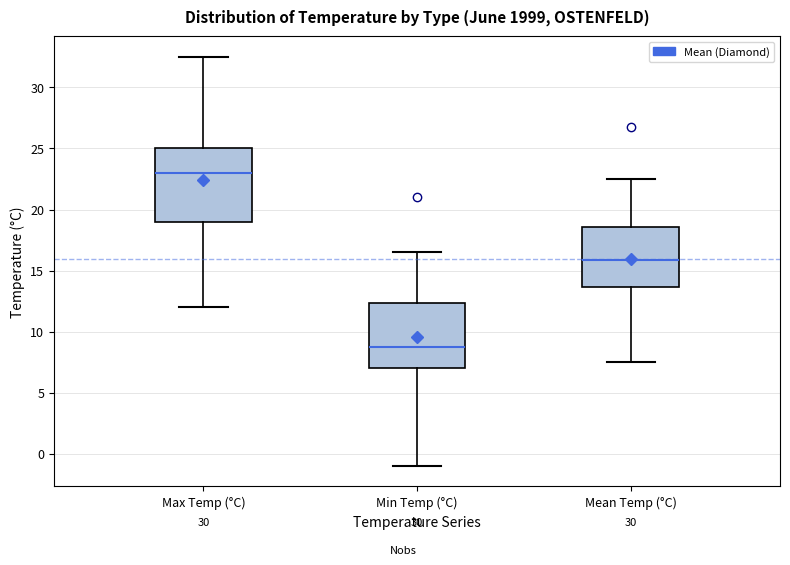

Which box's median line is the lowest?

Min Temp (°C)